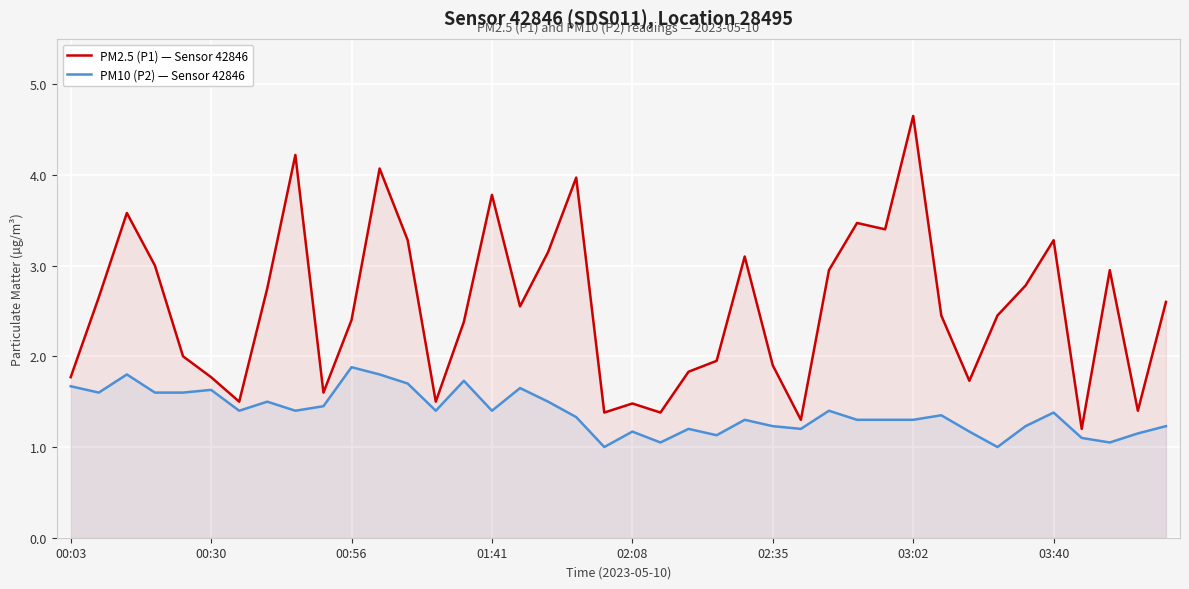

What is the total value across all series at 14?

4.1